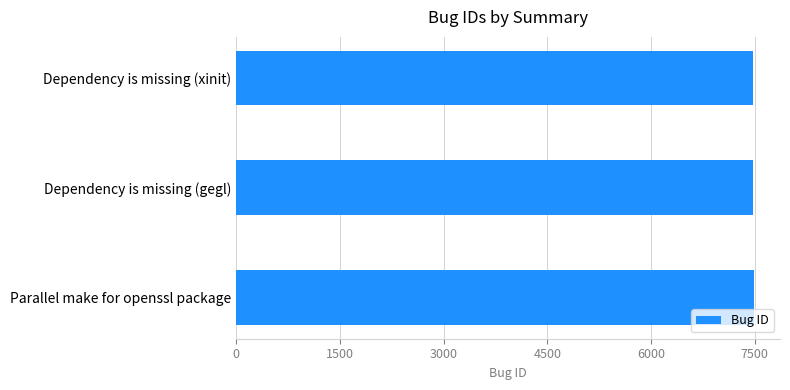

What is the greatest value displayed?

7491